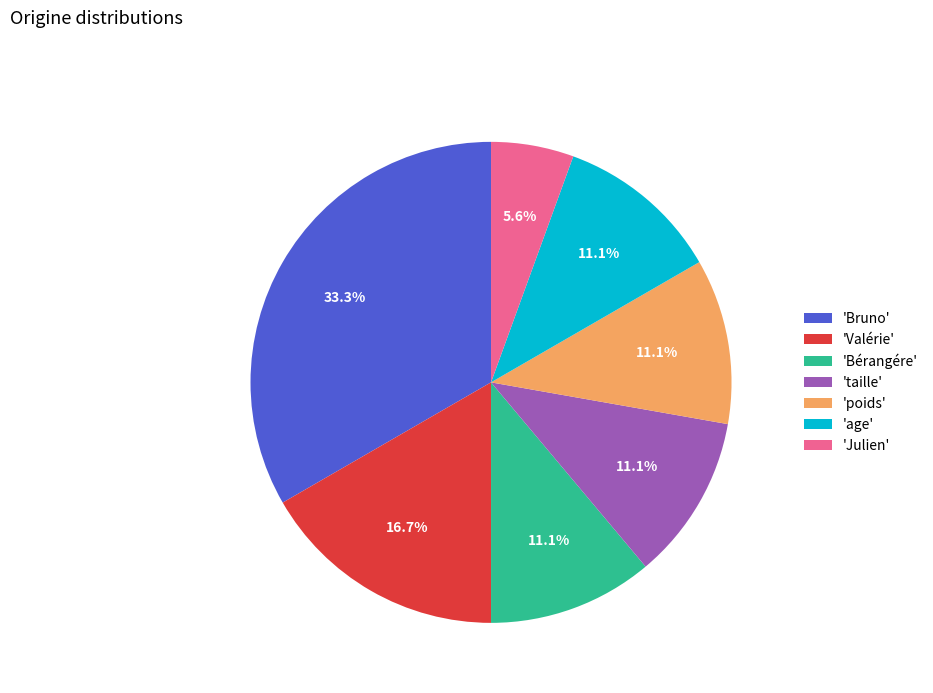

Which category has the smallest portion of the pie?

'Julien'